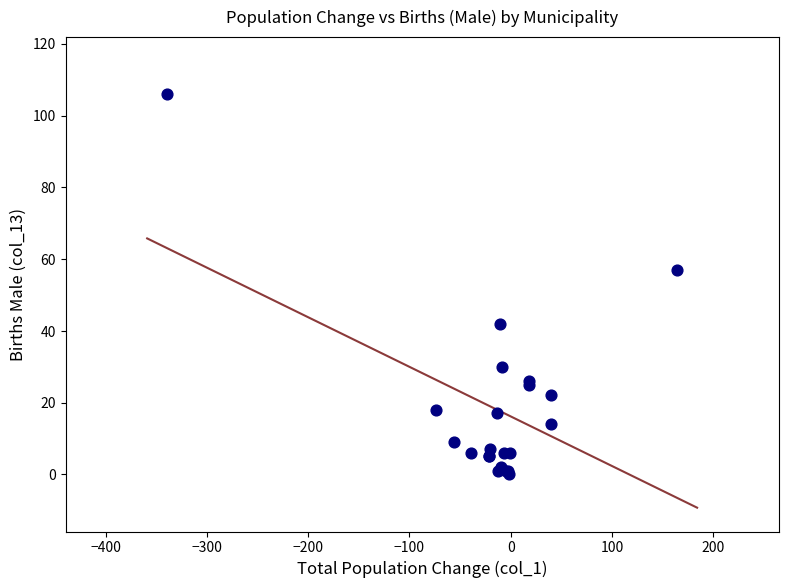

What Y value in the scatter plot is closest to 53?

57